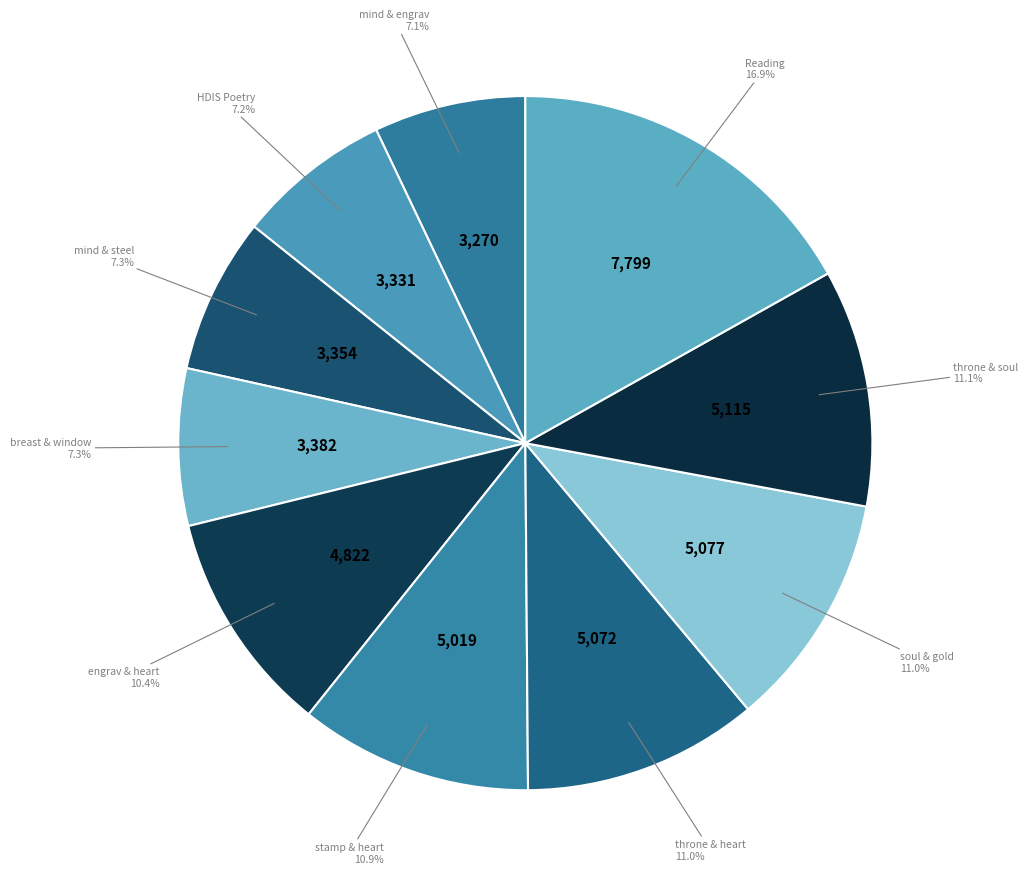

Is there a majority slice in this chart?

No